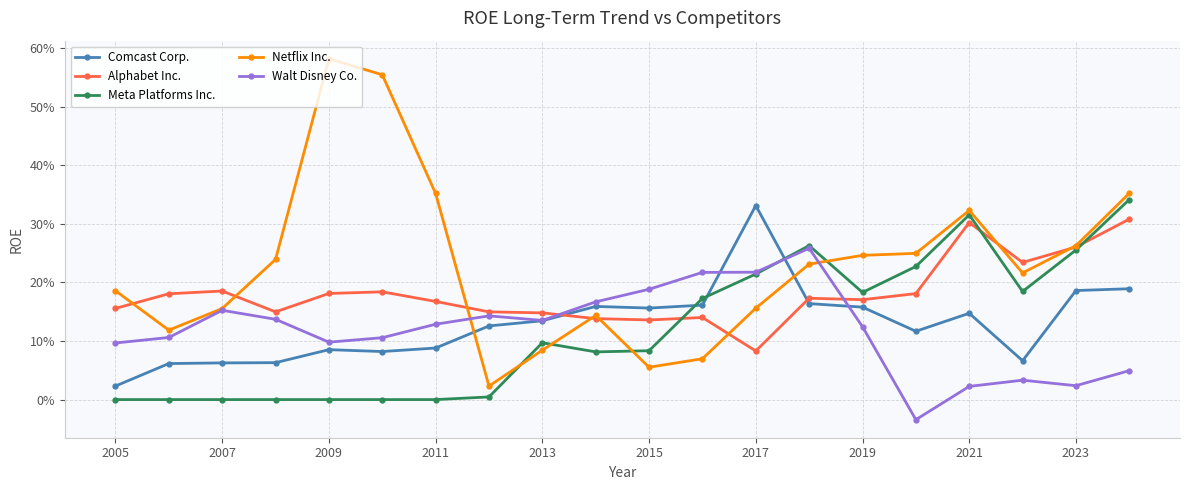

What are all the series names shown in the legend?

Comcast Corp., Alphabet Inc., Meta Platforms Inc., Netflix Inc., Walt Disney Co.